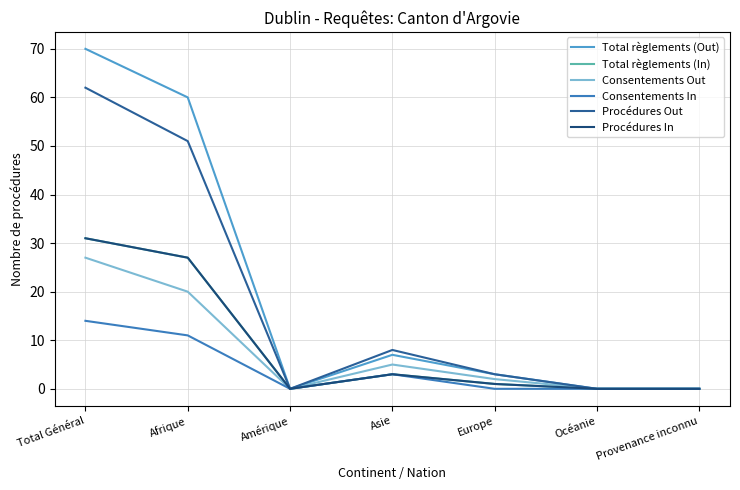

What is the difference between the maximum and minimum values in the Procédures Out series?

62